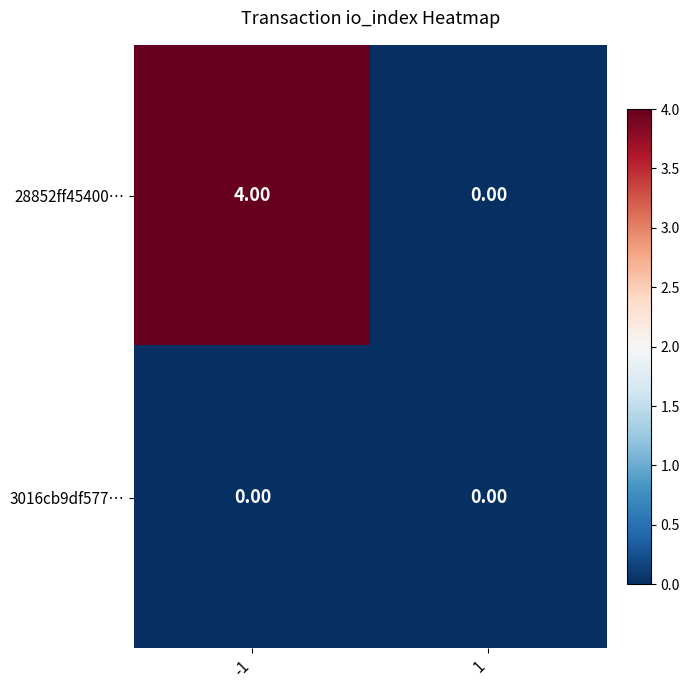

What is the difference between the 28852ff45400… values at 1 and -1?

4